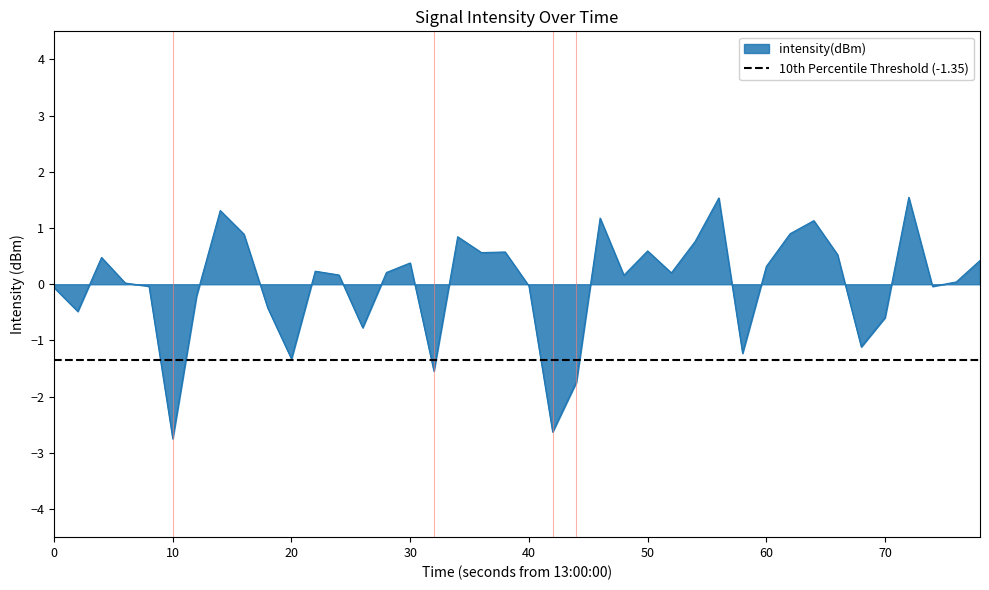

What is the highest value of the intensity(dBm) series?

1.5